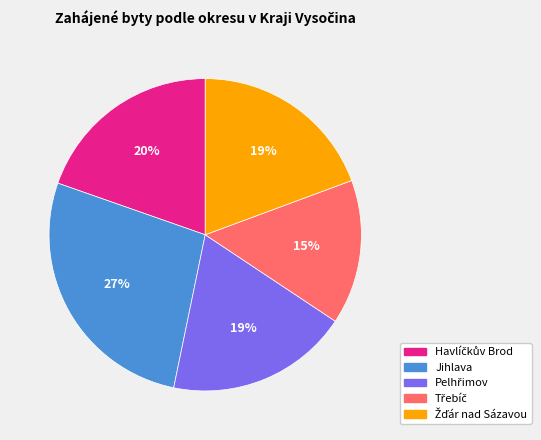

Which slice is the largest?

Jihlava